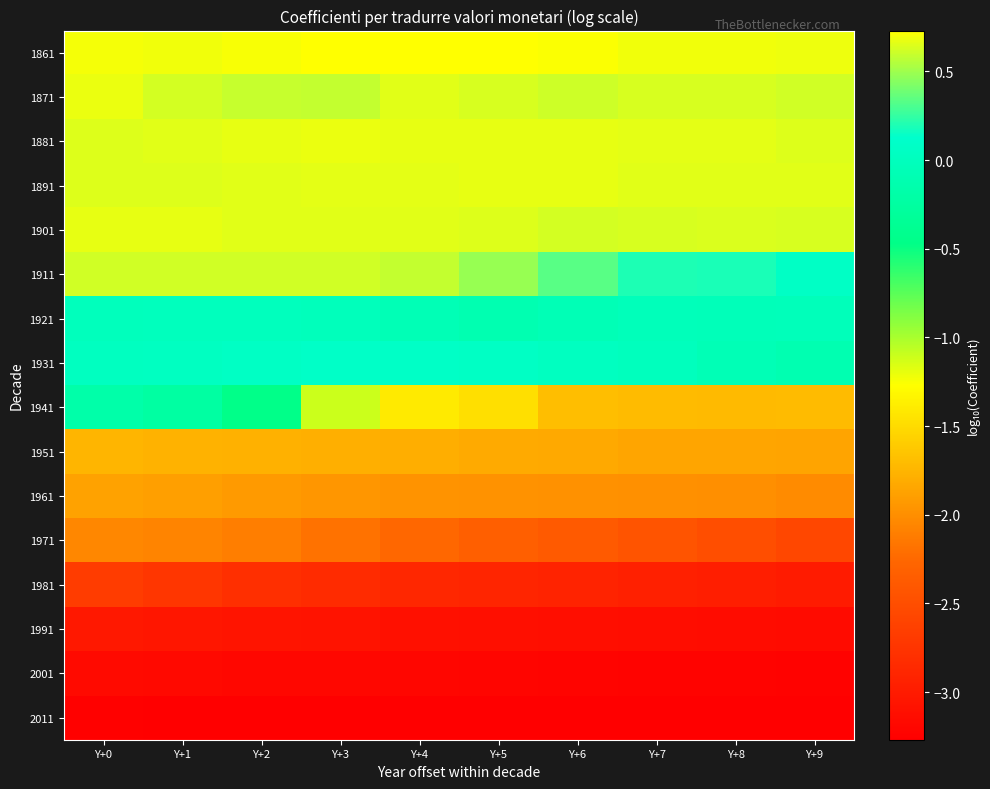

What is the spread (max minus min) of values at Y+1?

4.0